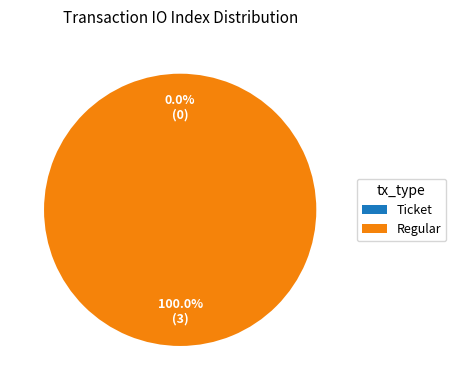

Which has a higher value, Regular or Ticket?

Regular